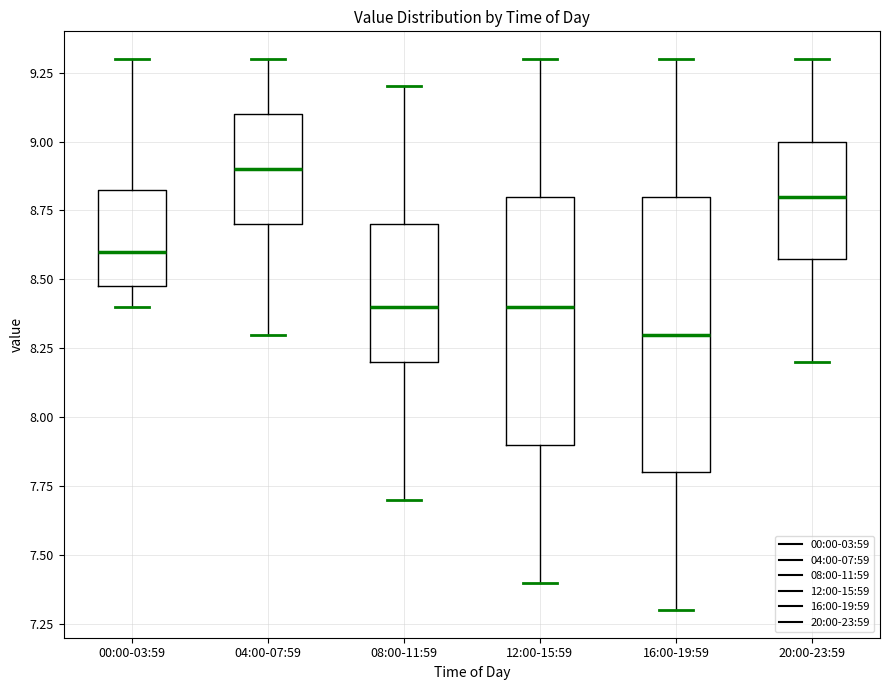

Which box has the lowest median line?

16:00-19:59